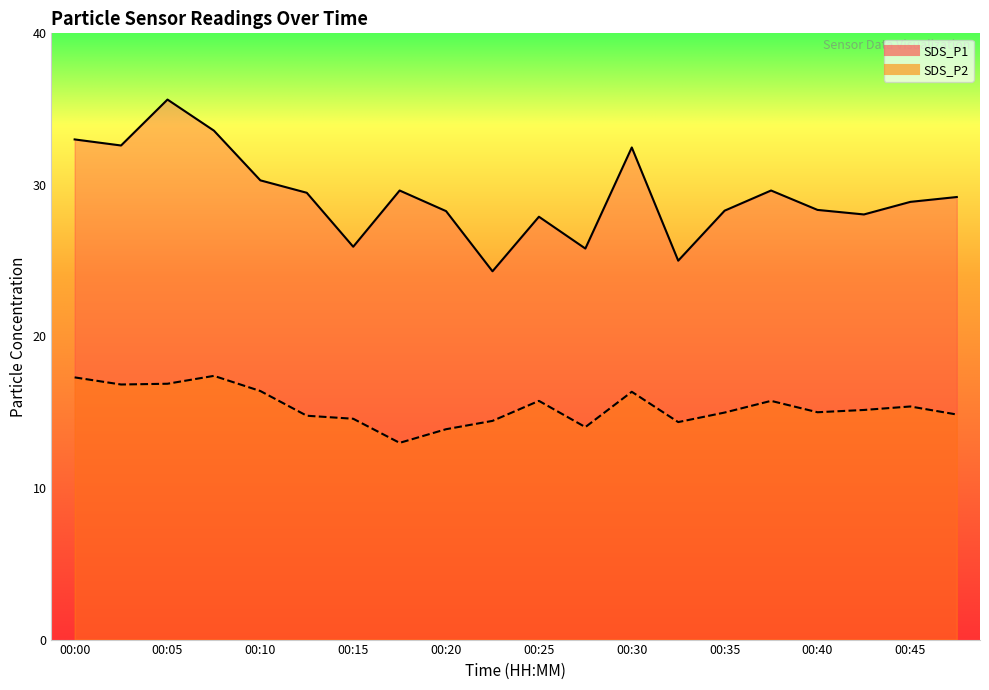

How many series are shown in this chart?

2